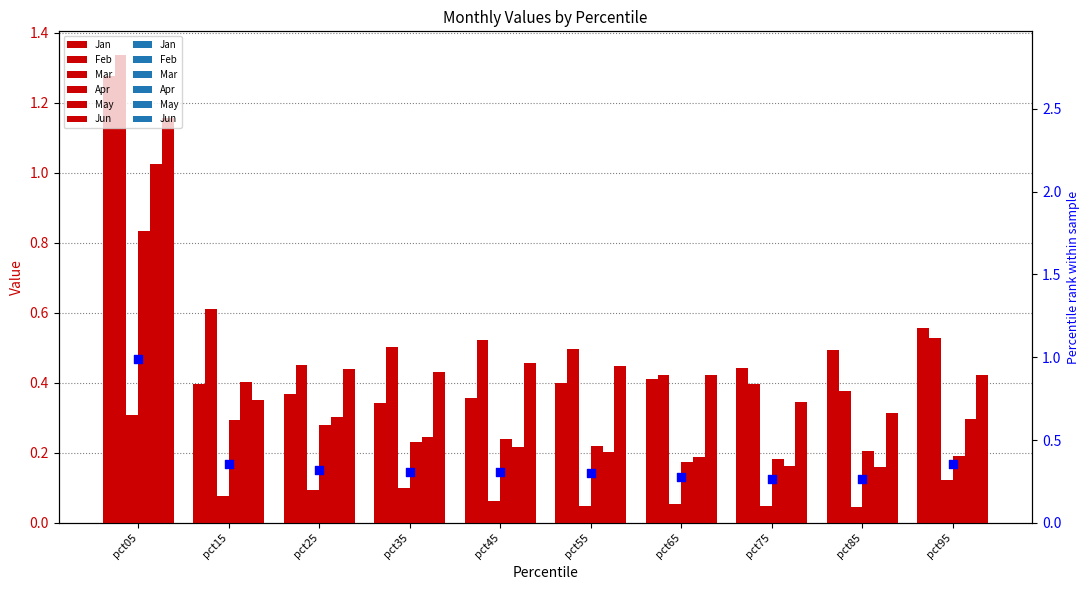

What is the total value across all series at pct75?

1.6